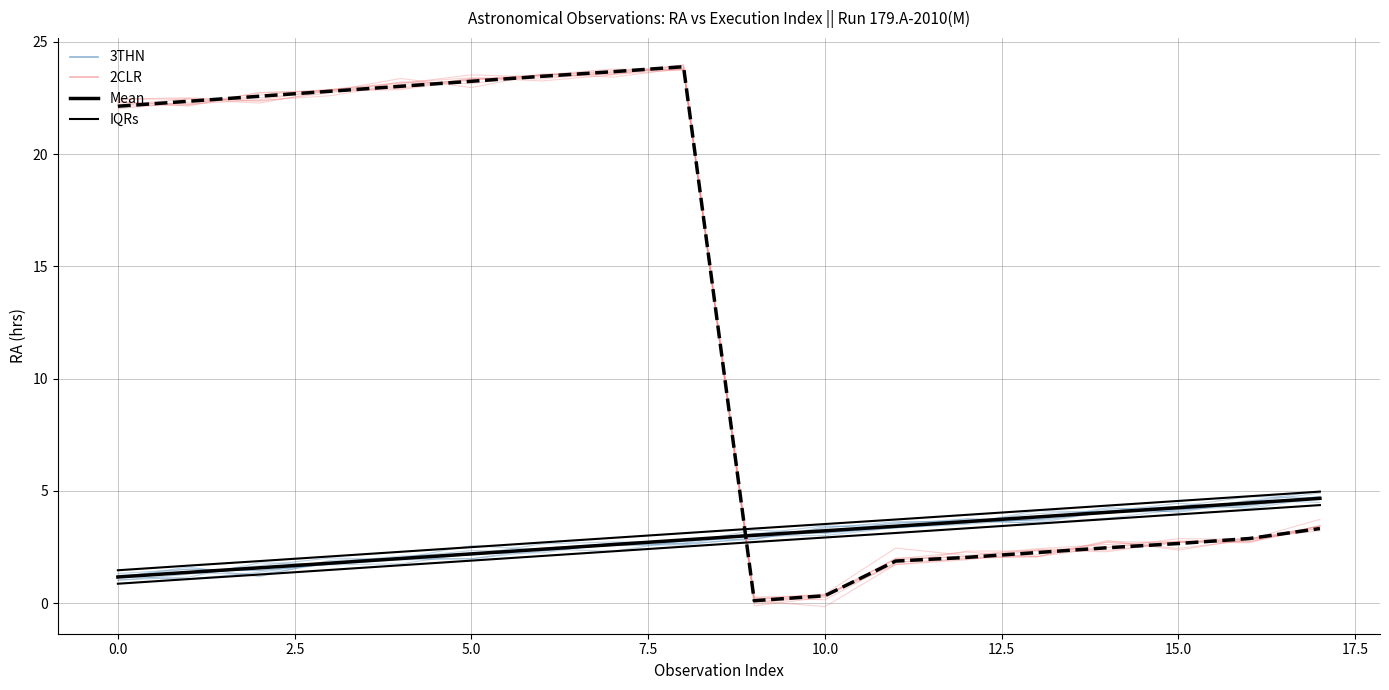

True or false: Mean (3THN) has more than 0 interior local peaks.

False